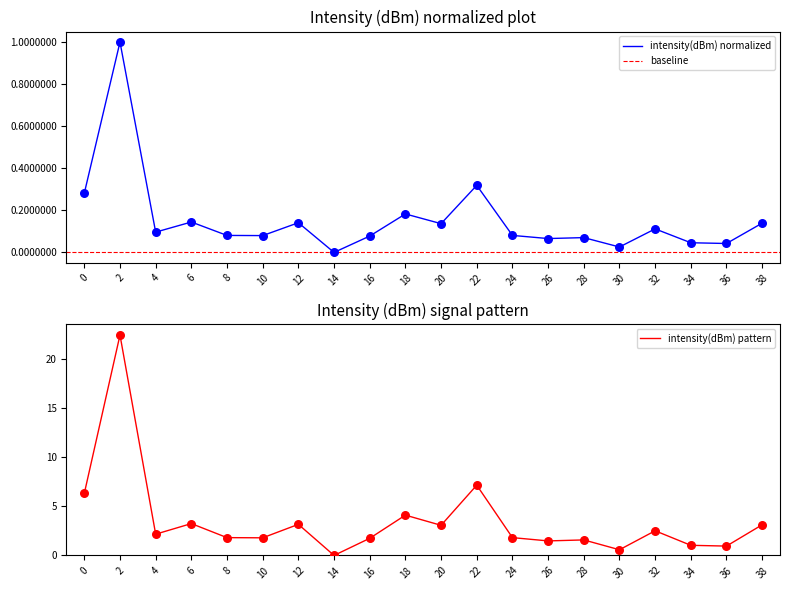

Which has a higher value, 30 or 12?

12